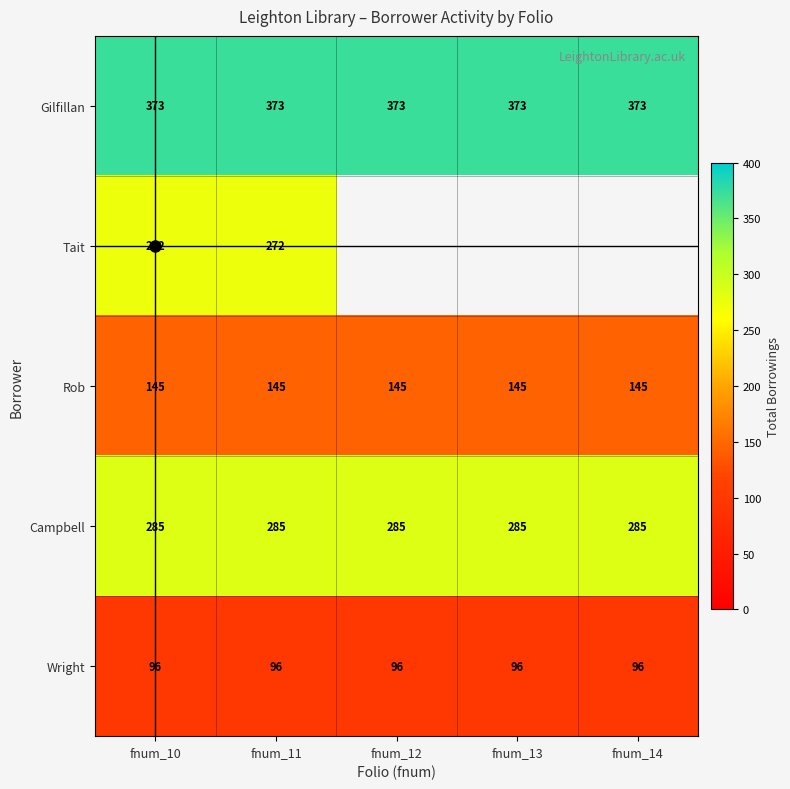

What is the average value of the Gilfillan series?

373